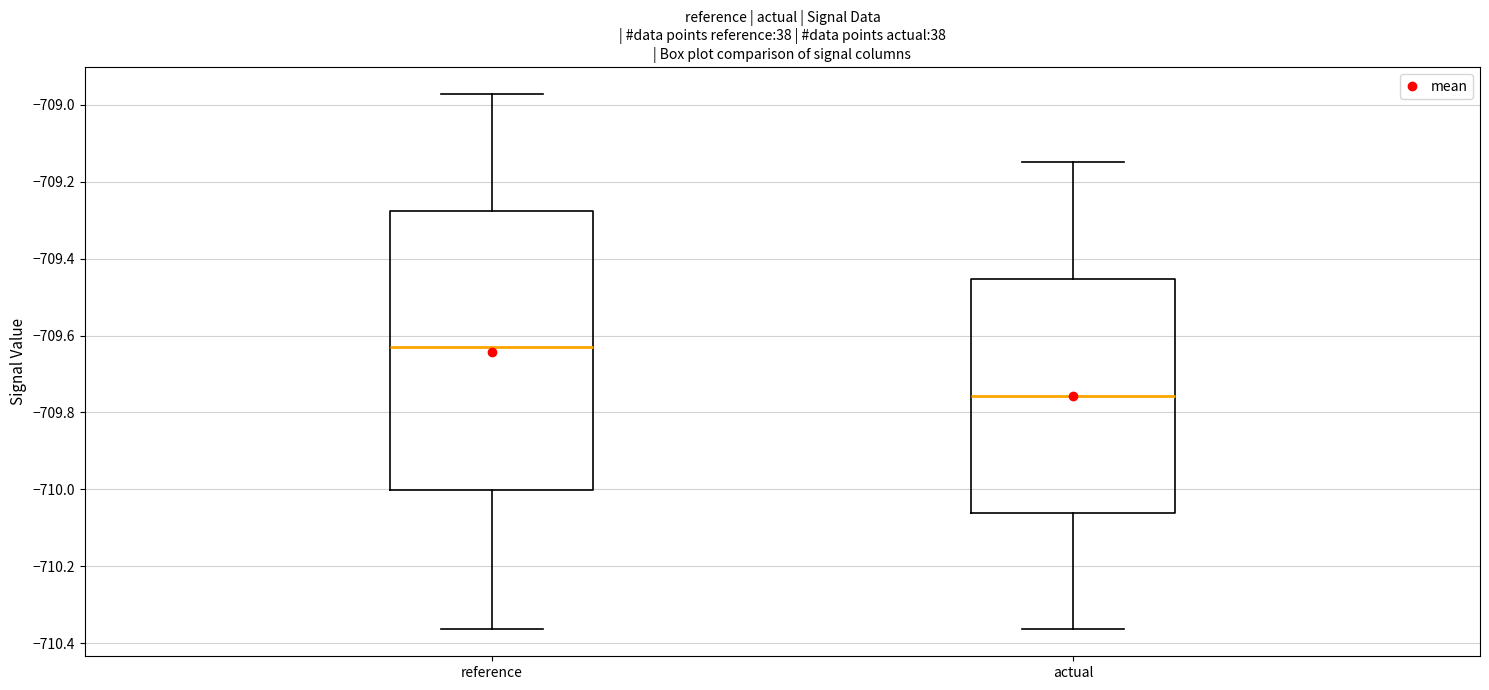

Which box's median line is the lowest?

actual